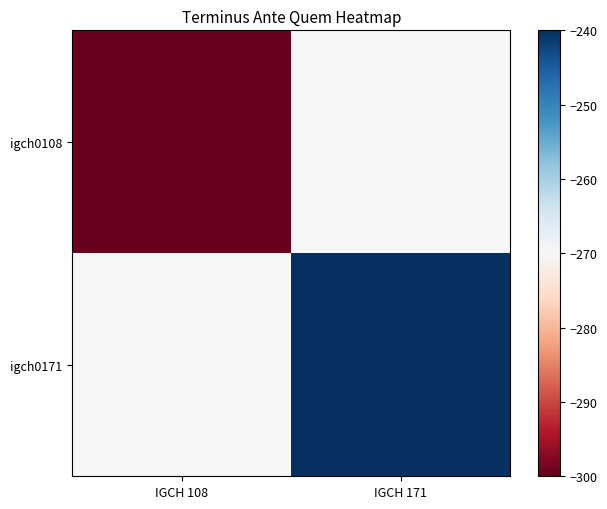

Which series has the largest range (max minus min)?

igch0108